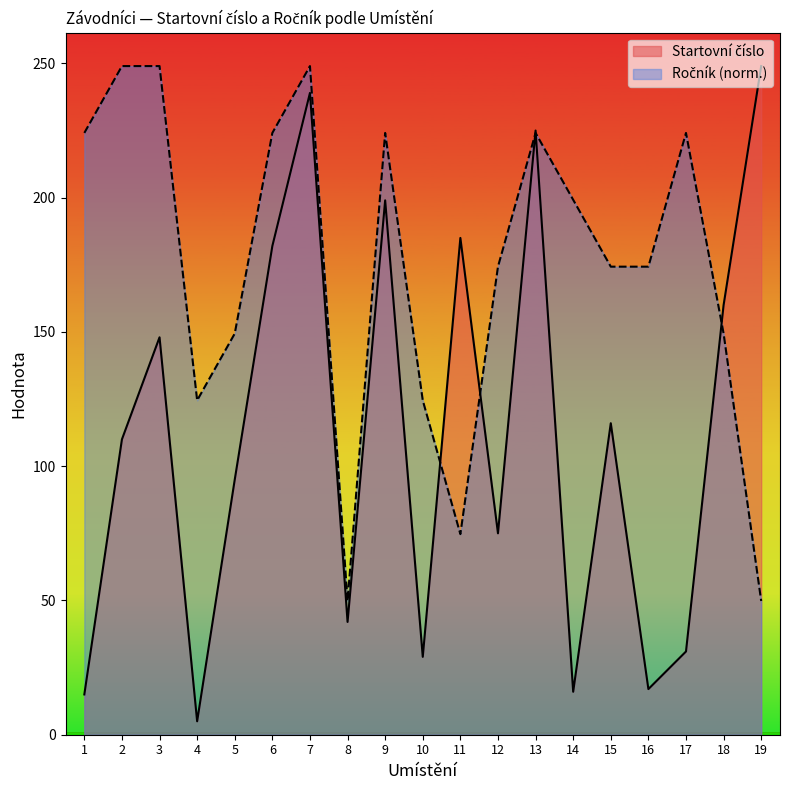

How many values in the Startovní číslo series are below 110?

9